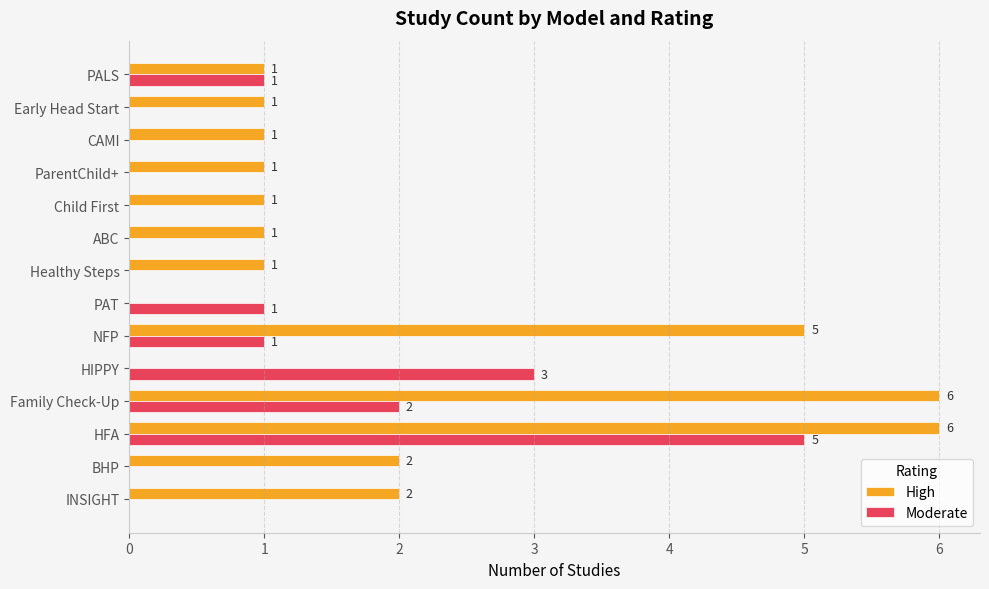

At which label does Moderate reach its peak?

HFA